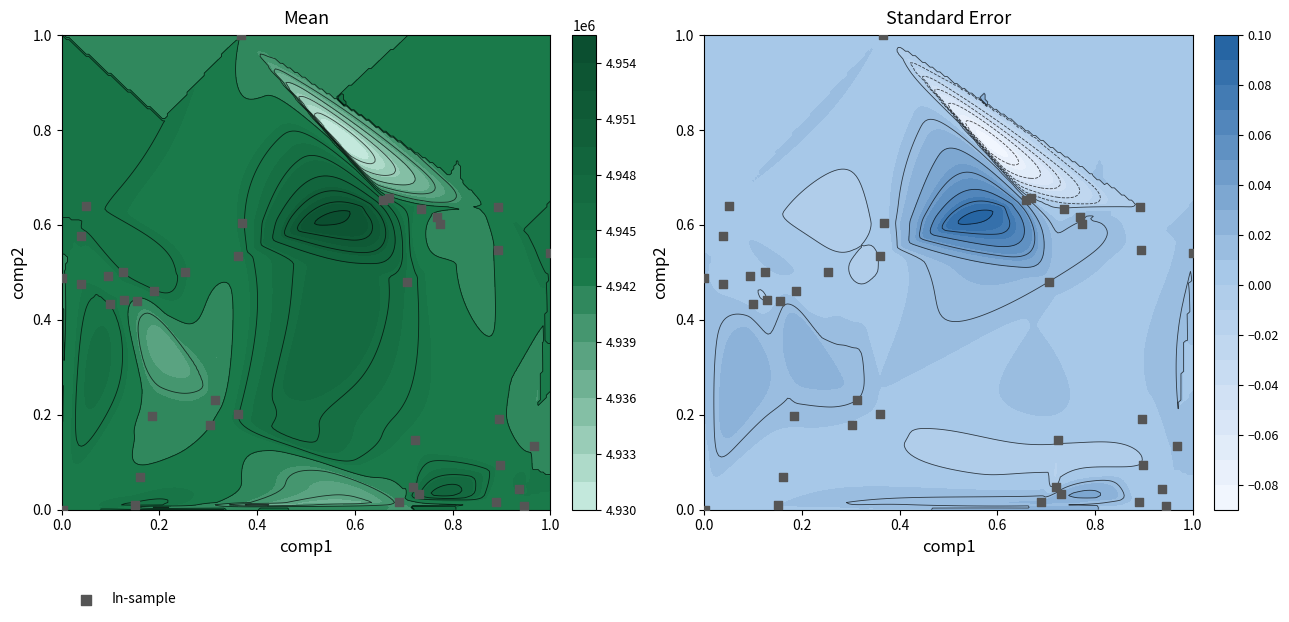

What is the sum of all values?

14.6